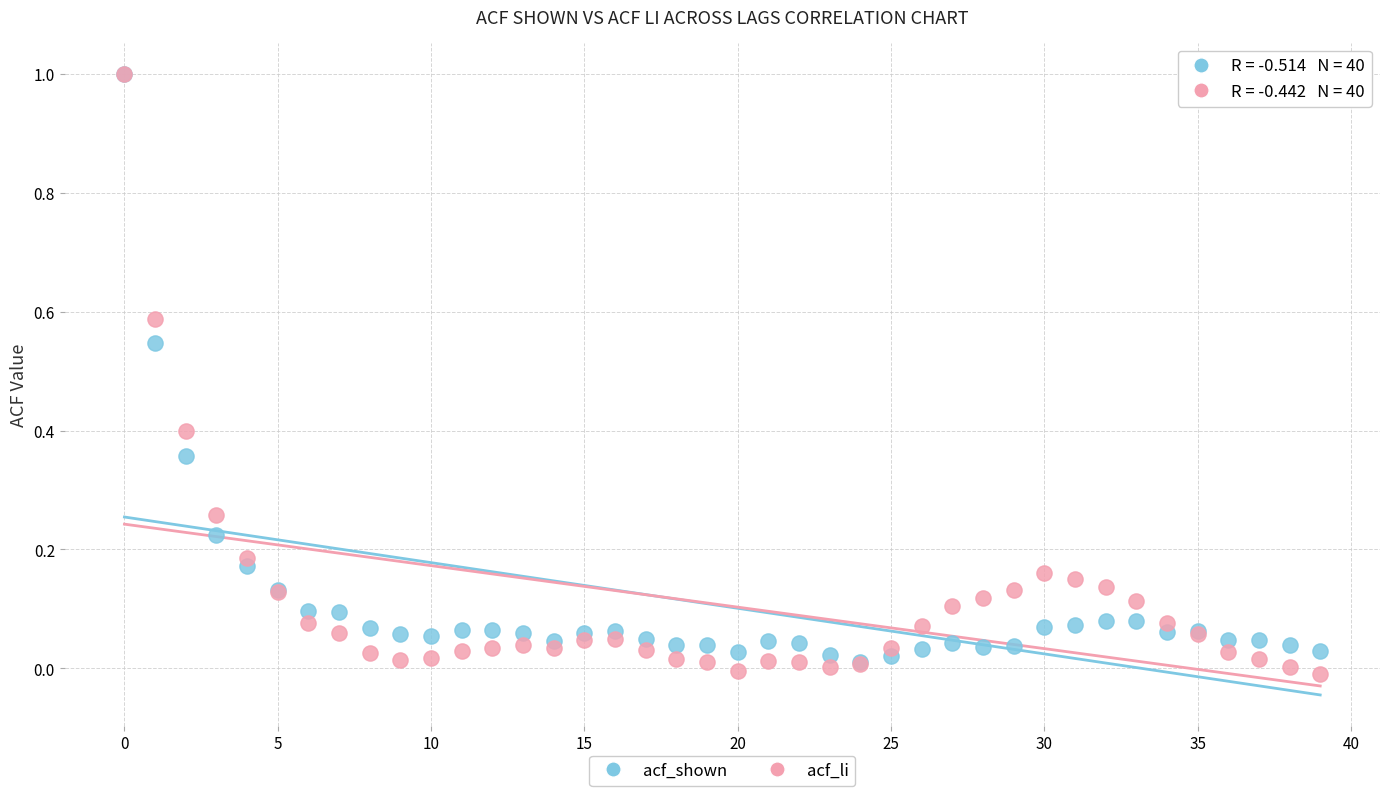

What are all the series names shown in the legend?

acf_shown, acf_li